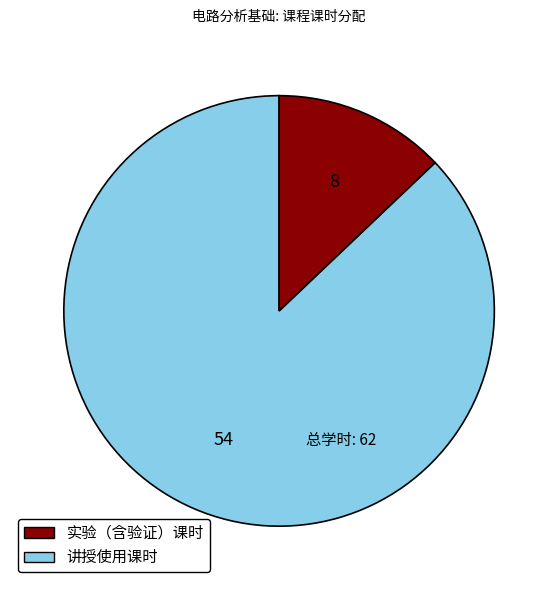

Is there any slice that represents more than half of the pie?

Yes